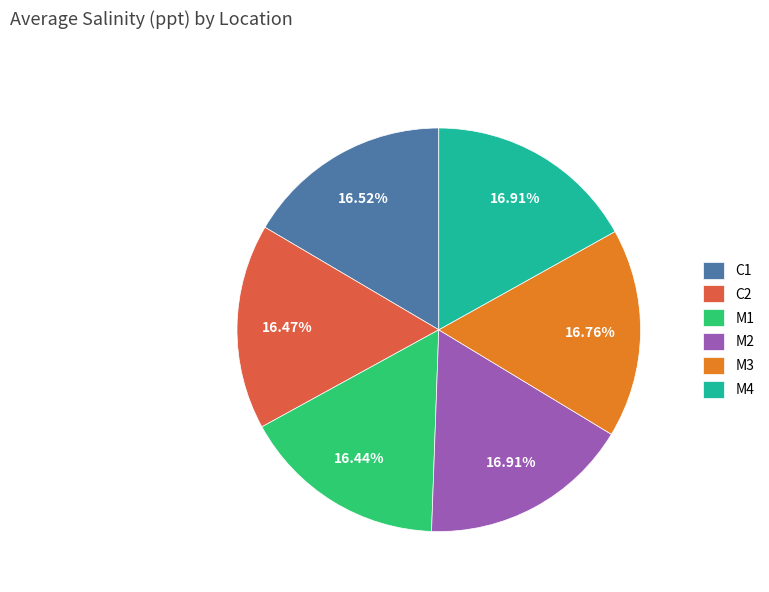

Is it true that M4 is 17% of the pie?

True